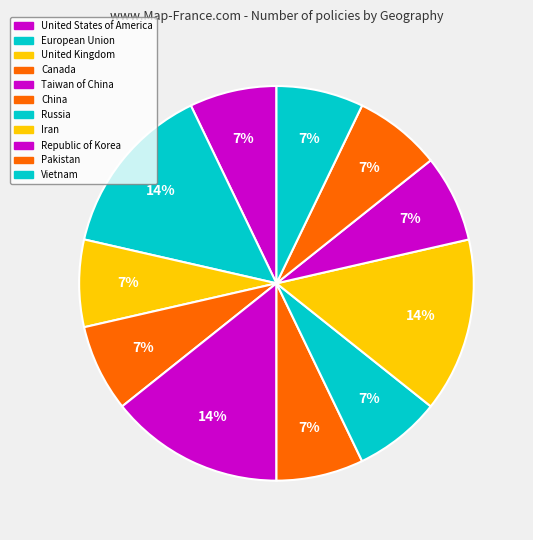

What is the ratio of the value at China to the value at United States of America?

1.0